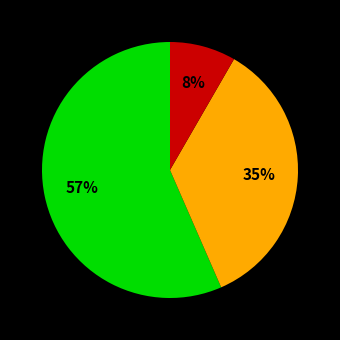

Is there a majority slice in this chart?

Yes